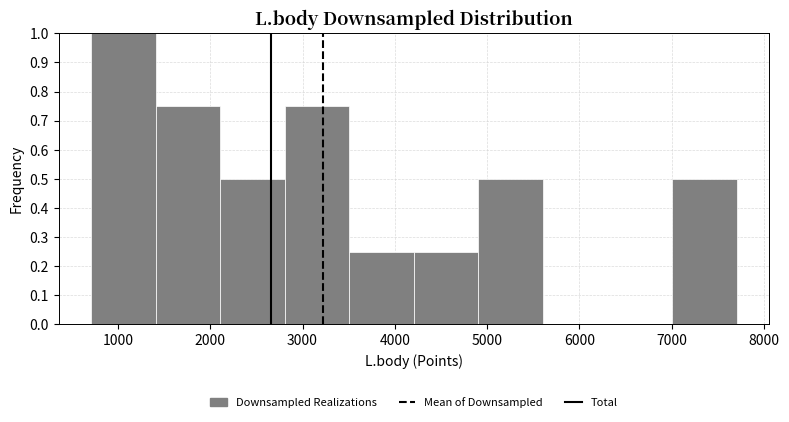

Reading left to right, list every bar in this chart as the range it spans on the x-axis followed by its height. Neither the bar edges nor the heights are printed on the chart, so give them approximately, as read against the axes.

700 to 1400: 1.00
1400 to 2100: 0.75
2100 to 2800: 0.50
2800 to 3500: 0.75
3500 to 4200: 0.25
4200 to 4900: 0.25
4900 to 5600: 0.50
5600 to 6300: 0
6300 to 7000: 0
7000 to 7700: 0.50